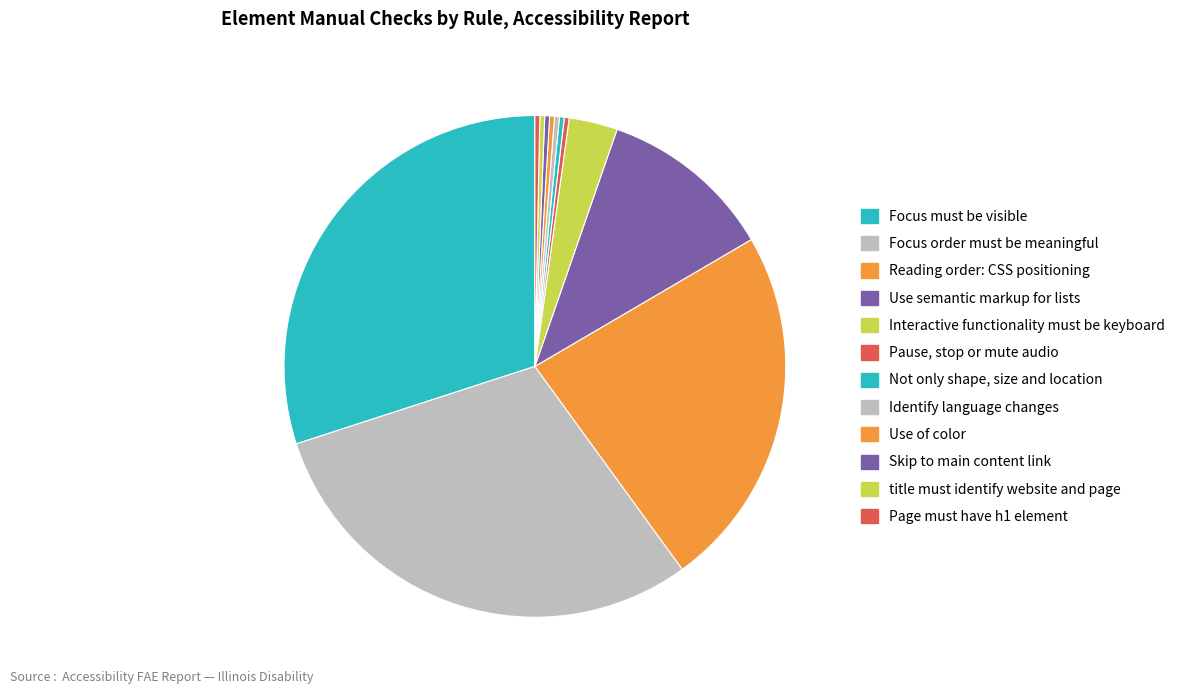

Count the number of slices in the pie.

12